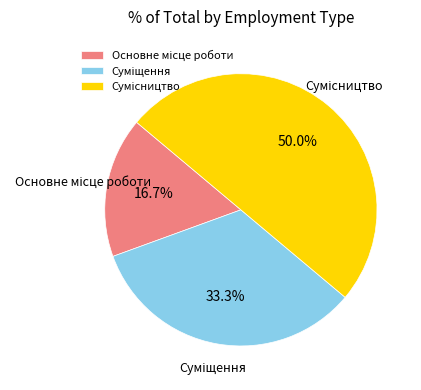

To the nearest percent, what is the combined percentage of Основне місце роботи and Сумісництво?

67%